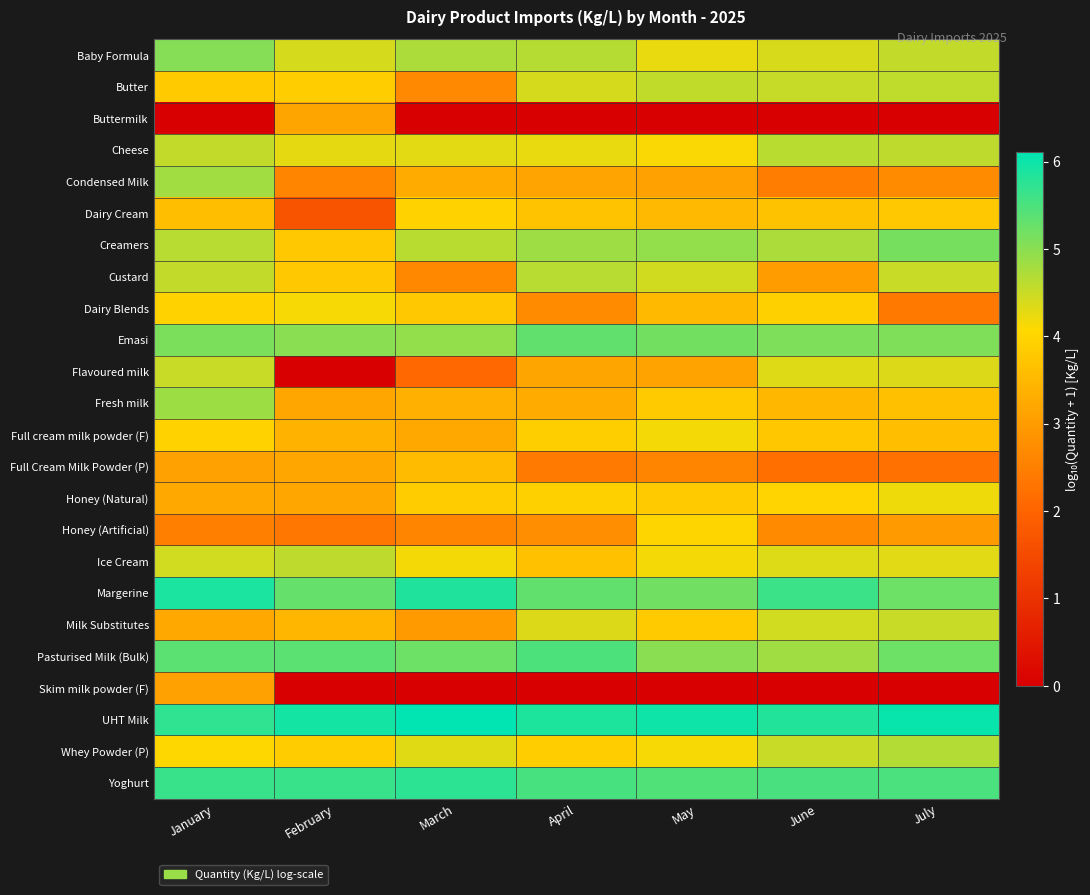

Reading left to right, extract all data points from this chart.

Baby Formula: January=5.0	February=4.4	March=4.7	April=4.7	May=4.2	June=4.4	July=4.6
Butter: January=3.8	February=3.9	March=2.7	April=4.4	May=4.6	June=4.5	July=4.6
Buttermilk: January=0.0	February=3.2	March=0.0	April=0.0	May=0.0	June=0.0	July=0.0
Cheese: January=4.5	February=4.3	March=4.3	April=4.2	May=4.1	June=4.6	July=4.6
Condensed Milk: January=4.8	February=2.6	March=3.3	April=3.1	May=3.1	June=2.5	July=2.7
Dairy Cream: January=3.6	February=1.7	March=4.0	April=3.7	May=3.5	June=3.7	July=3.8
Creamers: January=4.6	February=3.8	March=4.6	April=4.8	May=4.9	June=4.7	July=5.1
Custard: January=4.5	February=3.8	March=2.7	April=4.6	May=4.4	June=3.0	July=4.5
Dairy Blends: January=3.9	February=4.1	March=3.8	April=2.7	May=3.5	June=3.9	July=2.4
Emasi: January=5.1	February=5.0	March=4.9	April=5.3	May=5.2	June=5.1	July=5.1
Flavoured milk: January=4.5	February=0.0	March=2.1	April=3.2	May=3.1	June=4.3	July=4.3
Fresh milk: January=4.8	February=3.2	March=3.4	April=3.3	May=3.8	June=3.5	July=3.6
Full cream milk powder (F): January=4.0	February=3.4	March=3.2	April=3.9	May=4.1	June=3.8	July=3.6
Full Cream Milk Powder (P): January=3.1	February=3.2	March=3.6	April=2.4	May=2.6	June=2.2	July=2.3
Honey (Natural): January=3.2	February=3.2	March=3.9	April=3.9	May=3.8	June=4.0	July=4.2
Honey (Artificial): January=2.5	February=2.3	March=2.6	April=2.7	May=4.0	June=2.7	July=3.0
Ice Cream: January=4.4	February=4.6	March=4.2	April=3.7	May=4.2	June=4.3	July=4.3
Margerine: January=5.9	February=5.3	March=5.9	April=5.3	May=5.2	June=5.6	July=5.2
Milk Substitutes: January=3.2	February=3.5	March=3.0	April=4.3	May=3.8	June=4.4	July=4.5
Pasturised Milk (Bulk): January=5.4	February=5.4	March=5.2	April=5.5	May=5.0	June=4.8	July=5.2
Skim milk powder (F): January=3.1	February=0.0	March=0.0	April=0.0	May=0.0	June=0.0	July=0.0
UHT Milk: January=5.7	February=5.9	March=6.1	April=5.9	May=6.0	June=5.8	July=6.0
Whey Powder (P): January=4.1	February=3.9	March=4.3	April=3.9	May=4.1	June=4.5	July=4.7
Yoghurt: January=5.6	February=5.7	March=5.7	April=5.5	May=5.5	June=5.5	July=5.5